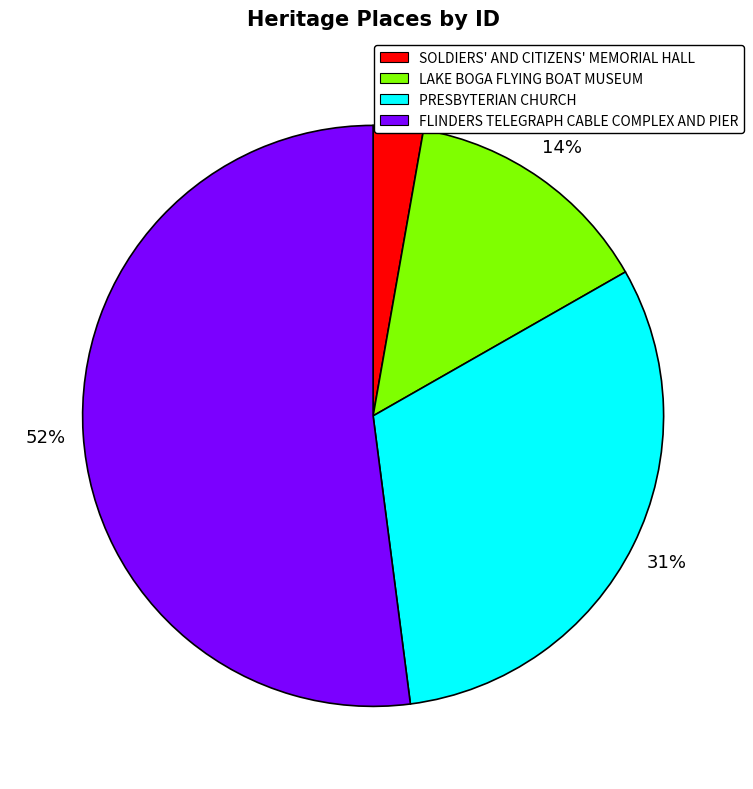

Which slice is the smallest?

SOLDIERS' AND CITIZENS' MEMORIAL HALL